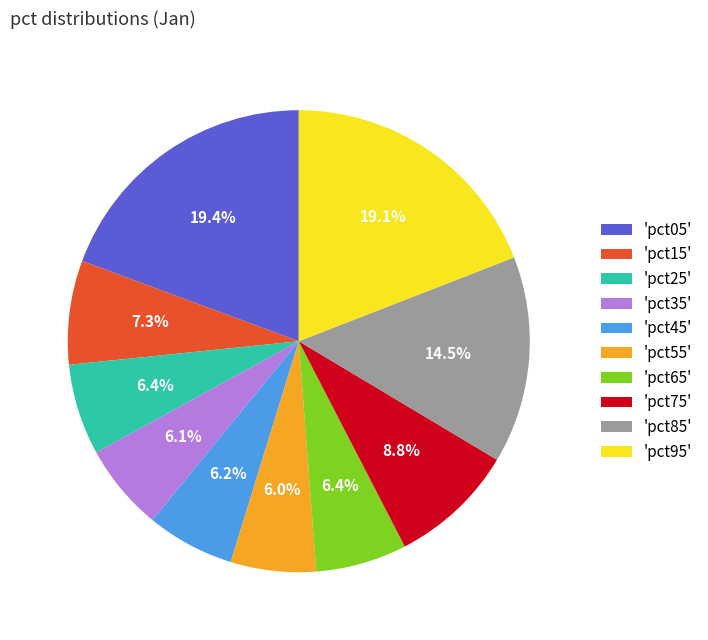

What portion of the pie excludes 'pct75'?

91.2%